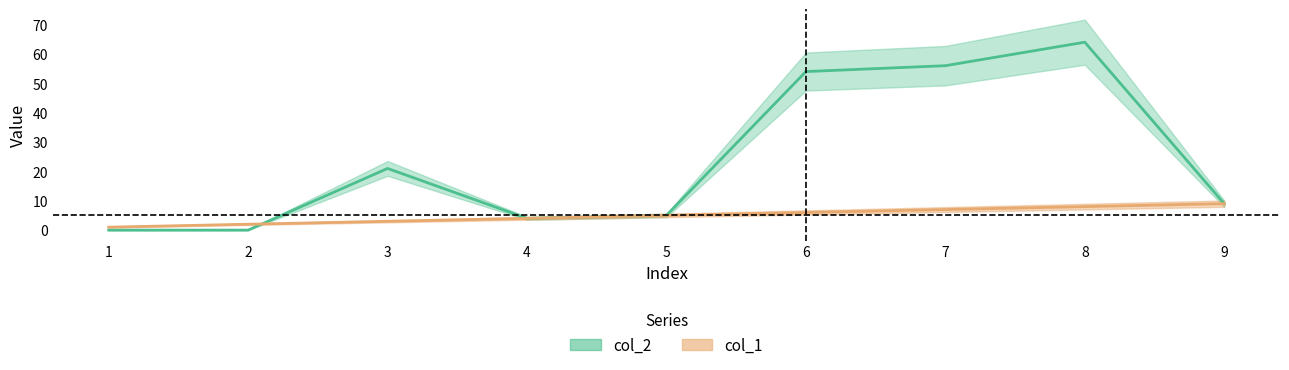

Rank the series by their average value, from highest to lowest.

col_2, col_1